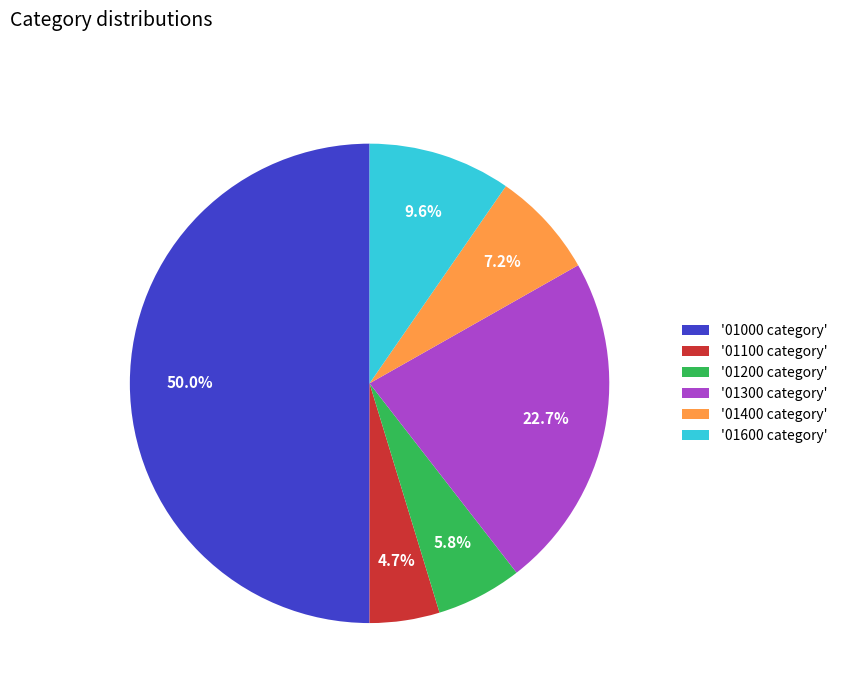

Rank the categories by value from lowest to highest.

'01100 category', '01200 category', '01400 category', '01600 category', '01300 category', '01000 category'